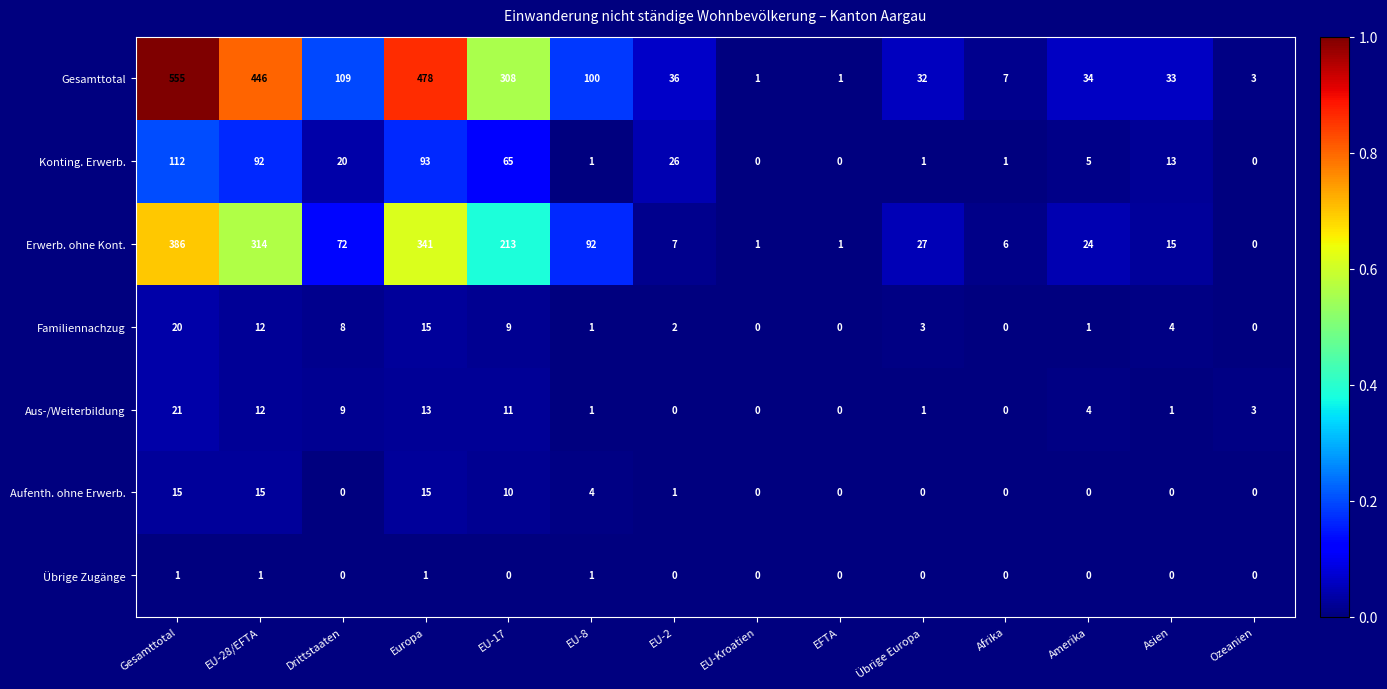

Which series has the widest spread of values?

Gesamttotal